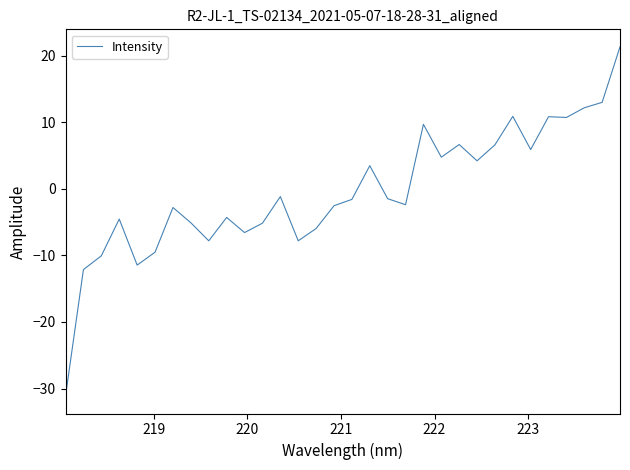

What is the smallest value displayed?

-31.1